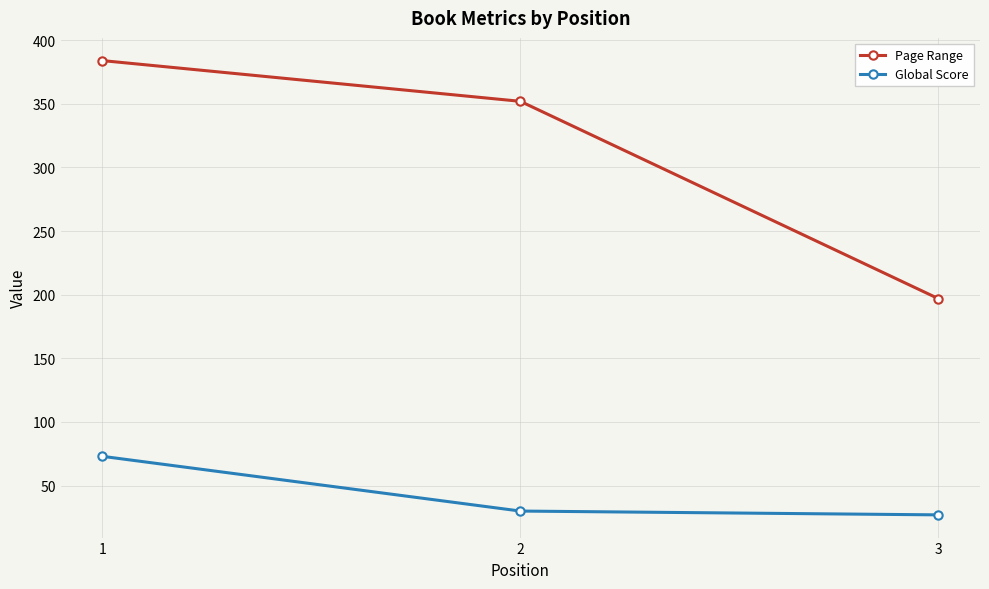

What is the spread (max minus min) of values at 2?

322